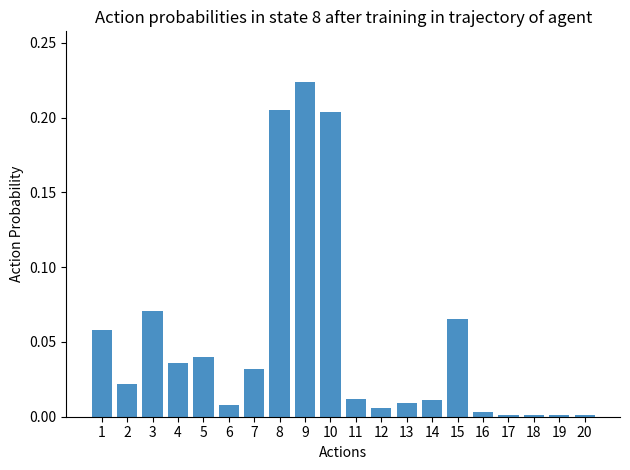

What is the sum of all values?

1.0